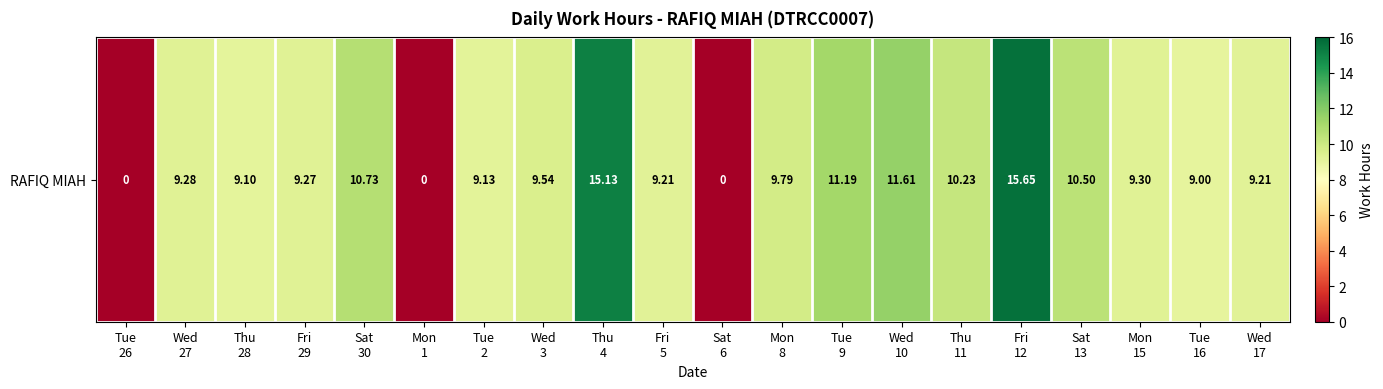

What is the maximum value shown in the chart?

15.7